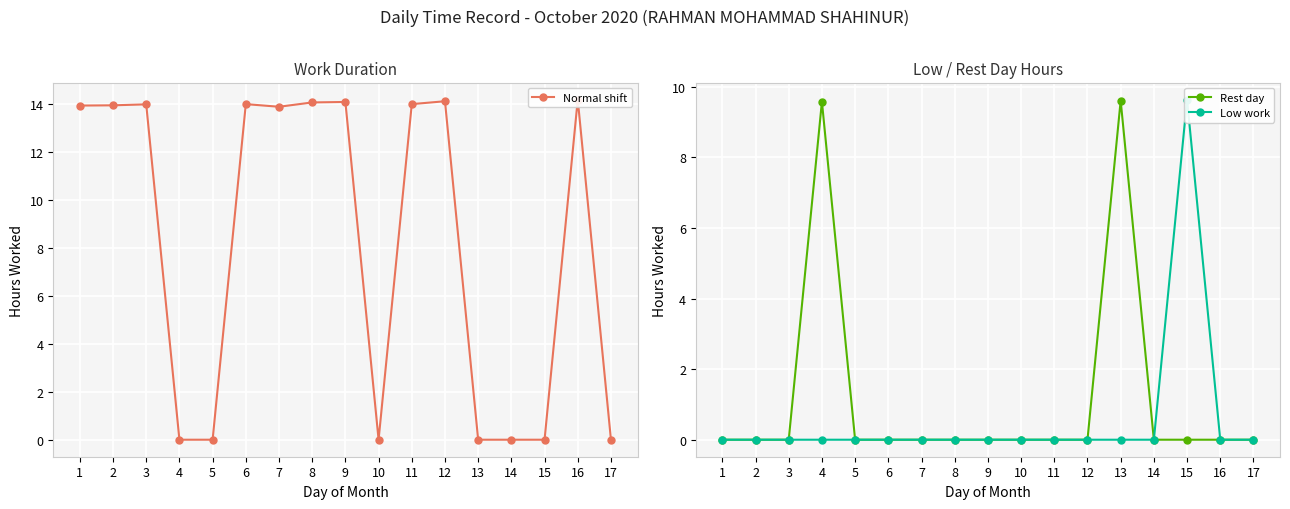

Which series ends up on top after the final intersection of Normal shift and Rest day?

Rest day